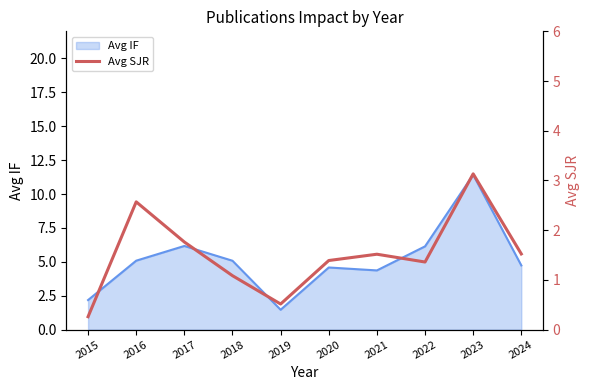

Does the chart have visible grid lines?

No